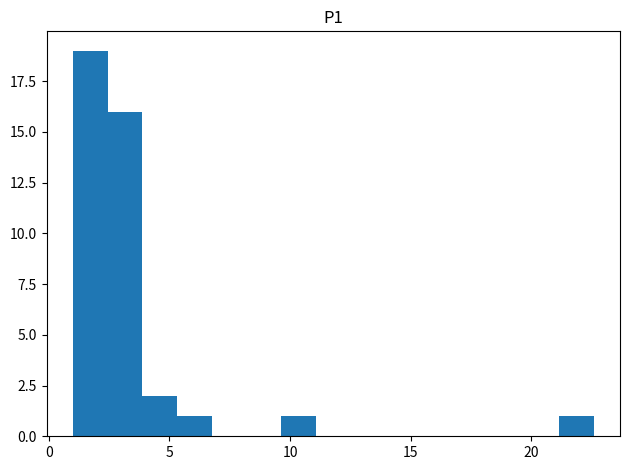

Around what value on the x-axis is the tallest bar? Give the approximate position of its centre, as read against the axis.

1.5